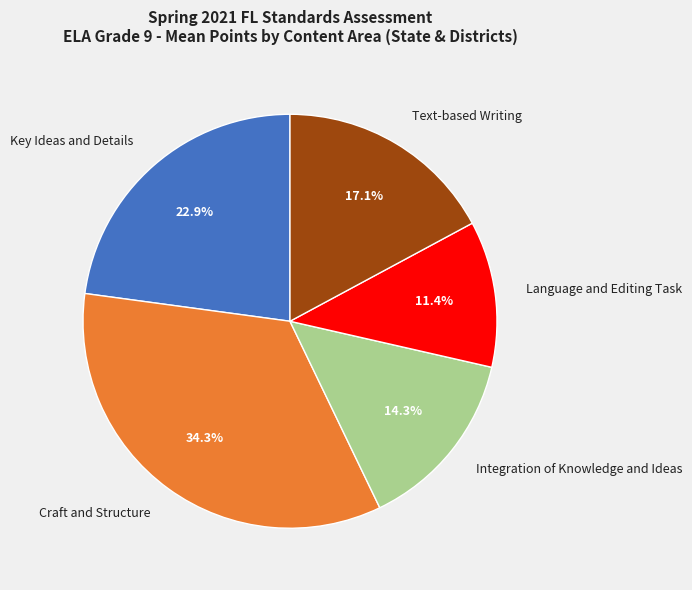

Approximately how many times larger is the value at Key Ideas and Details compared to Craft and Structure?

0.7